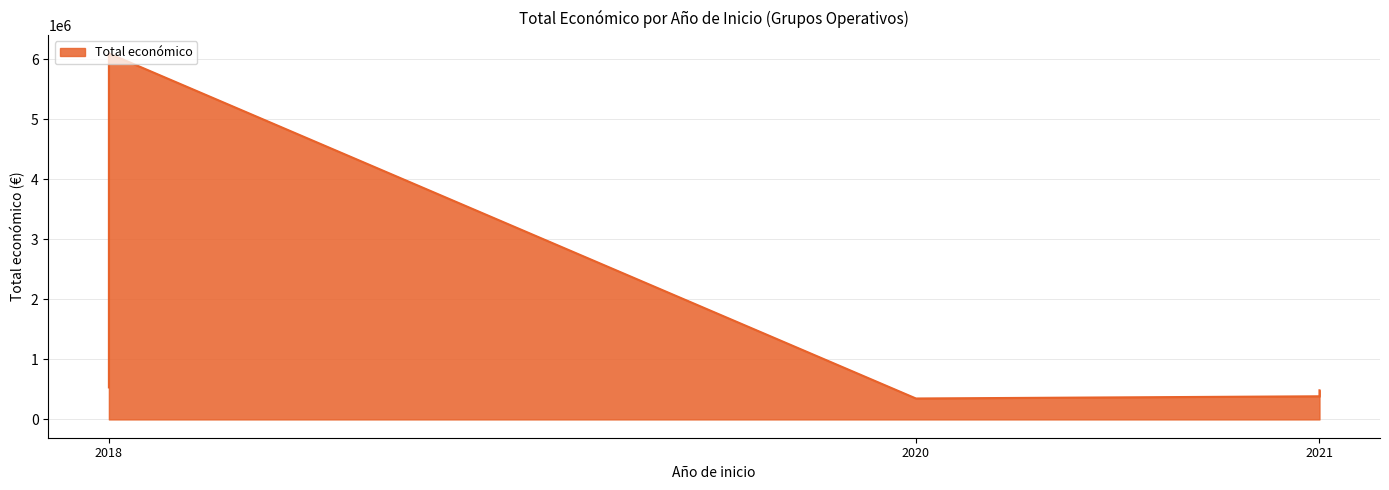

Read the value at 2021 (TIRAC), to the nearest 50.

485050